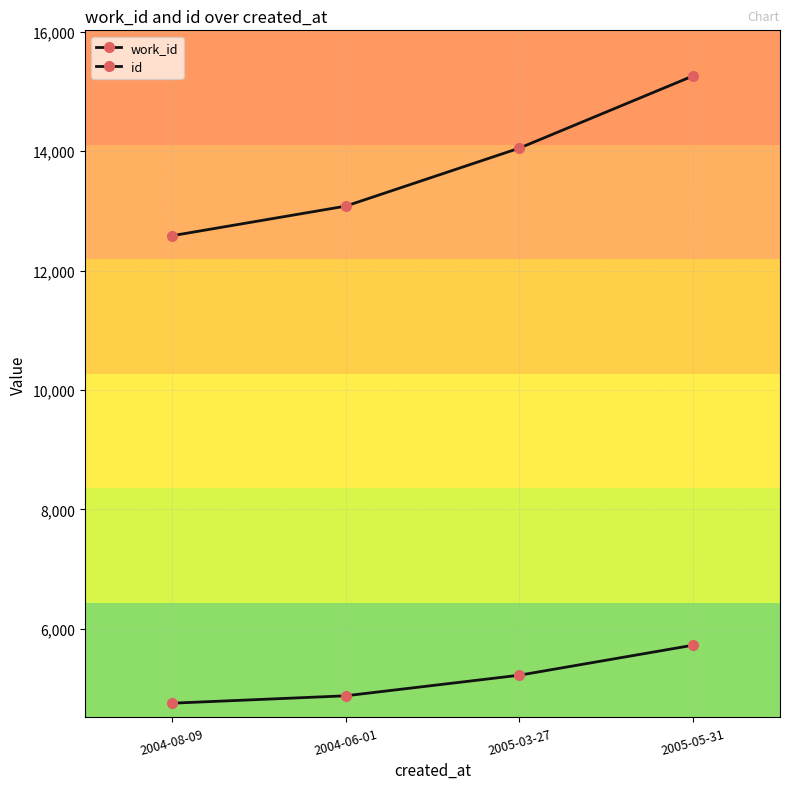

Between 2004-08-09 and 2005-05-31, which series saw the biggest shift?

id